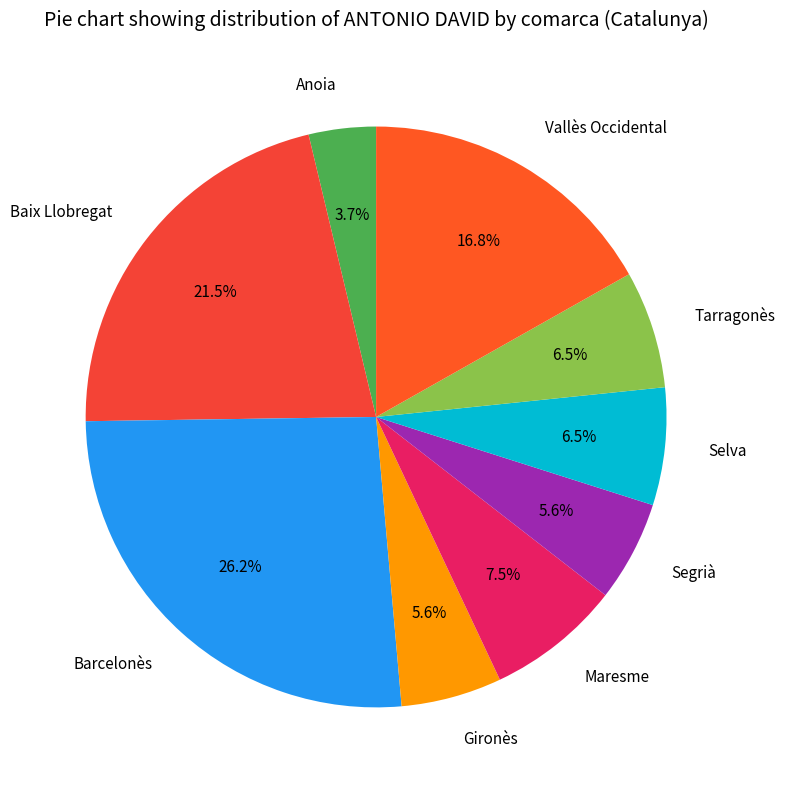

Is the sum of Barcelonès and Tarragonès greater than half?

No